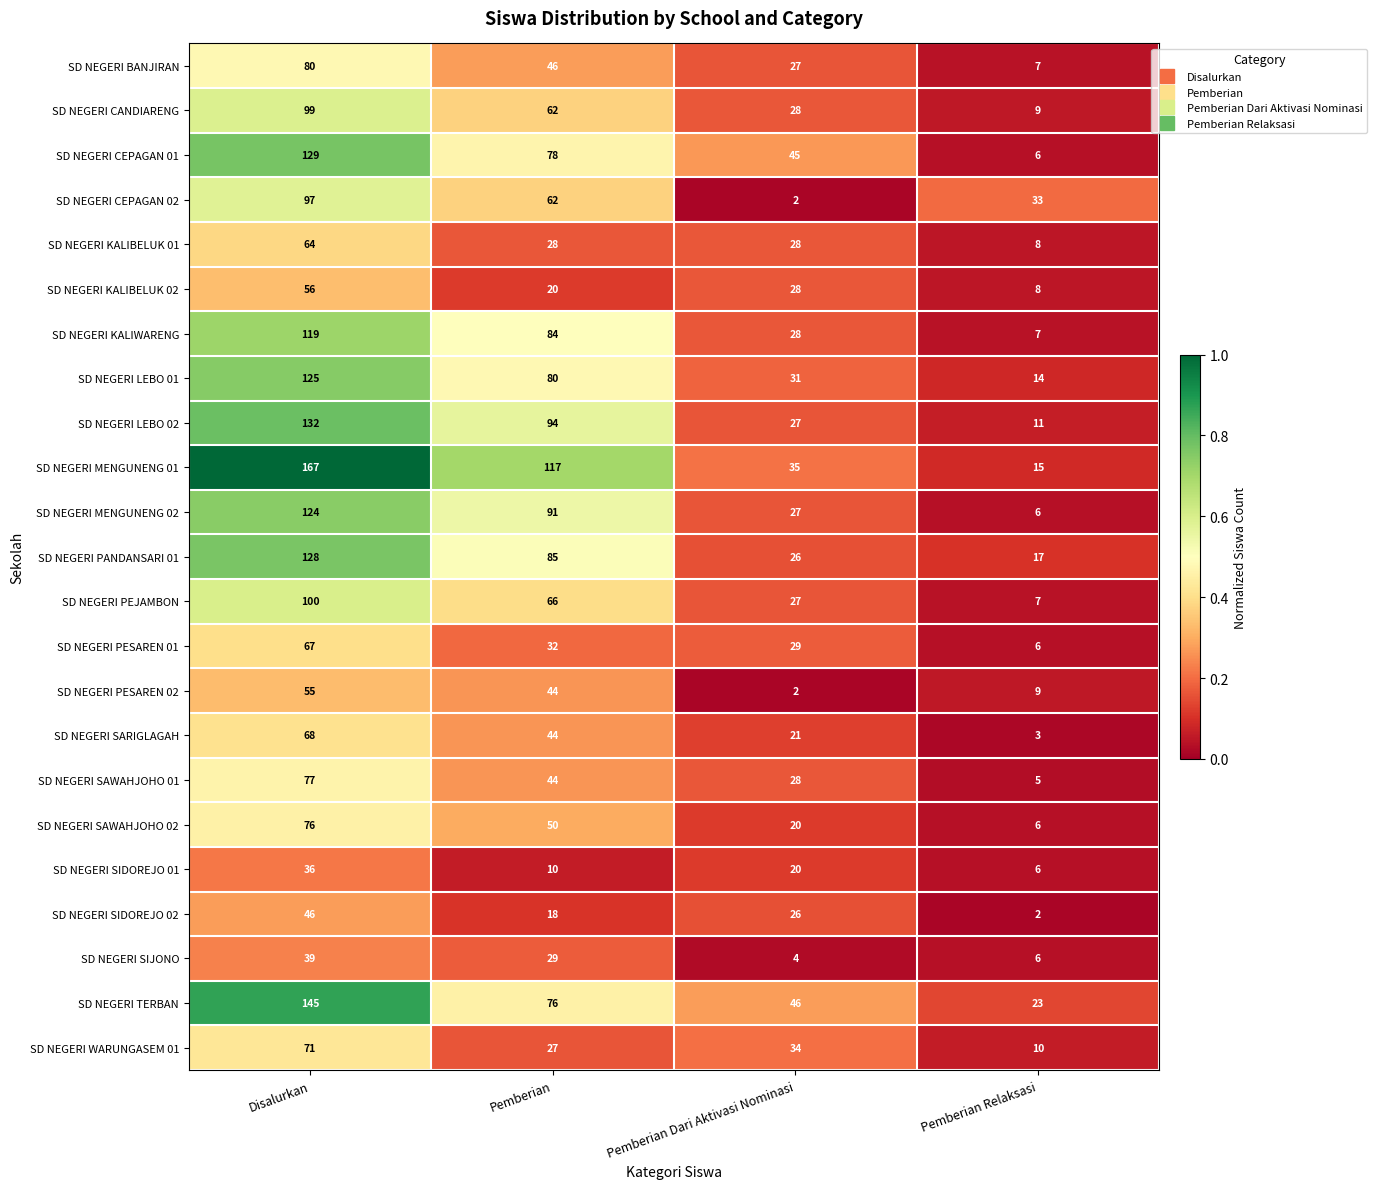

What is the difference between the highest and lowest values at Pemberian Dari Aktivasi Nominasi?

44